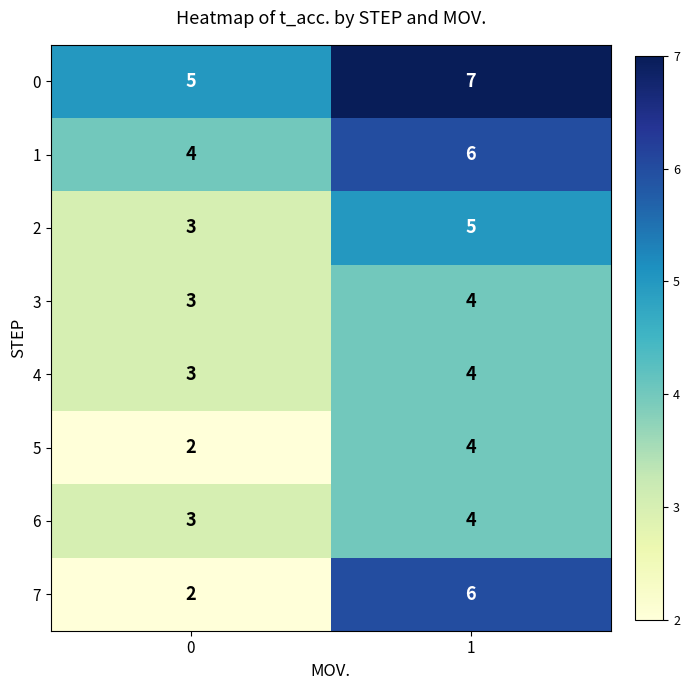

Which series changed the most between 0 and 1?

7